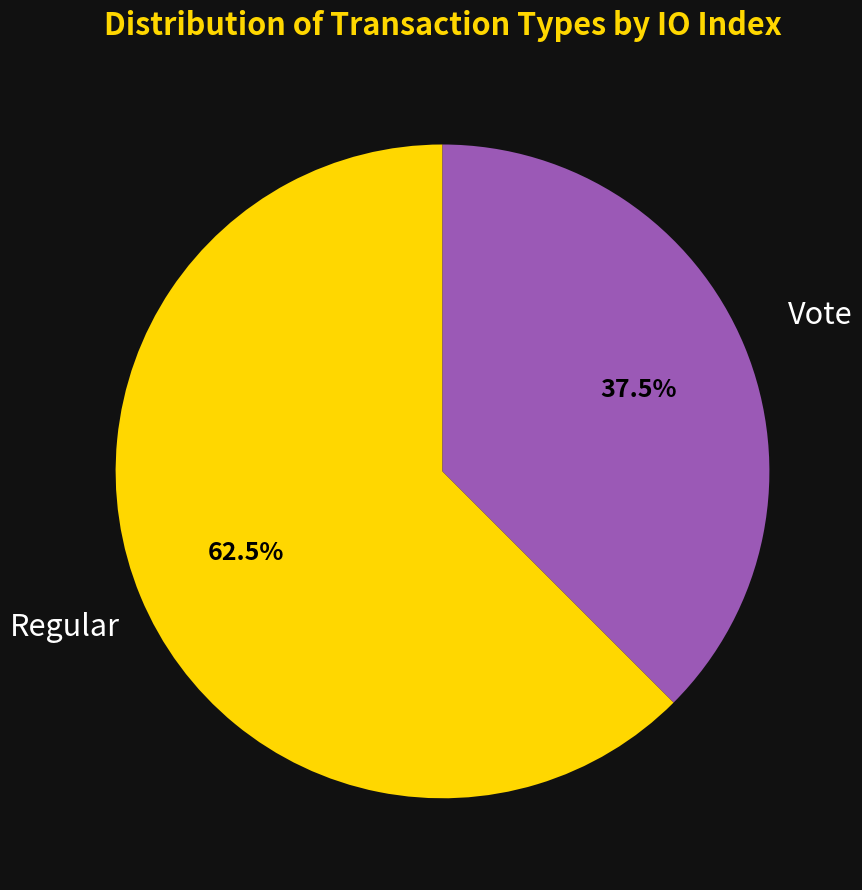

Which slice represents more than half of the pie?

Regular